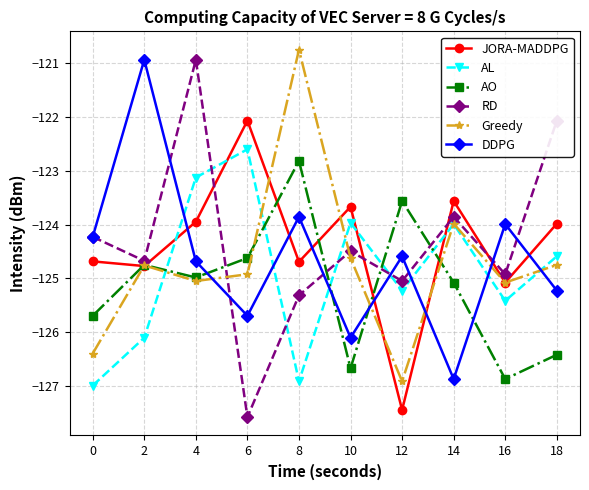

Which series ends up on top after the final intersection of Greedy and JORA-MADDPG?

JORA-MADDPG